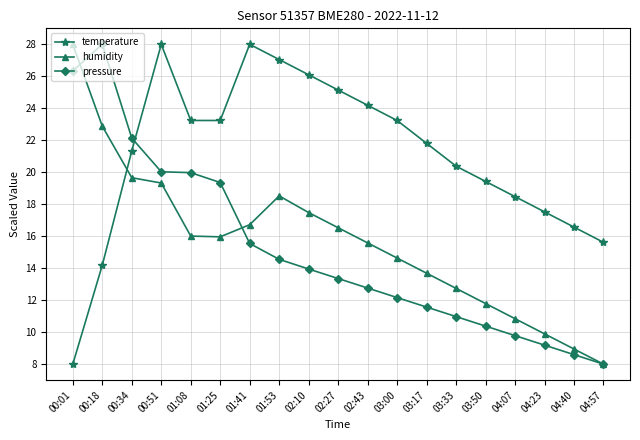

Is the value of humidity at 01:41 greater than the value of temperature at 03:00?

No